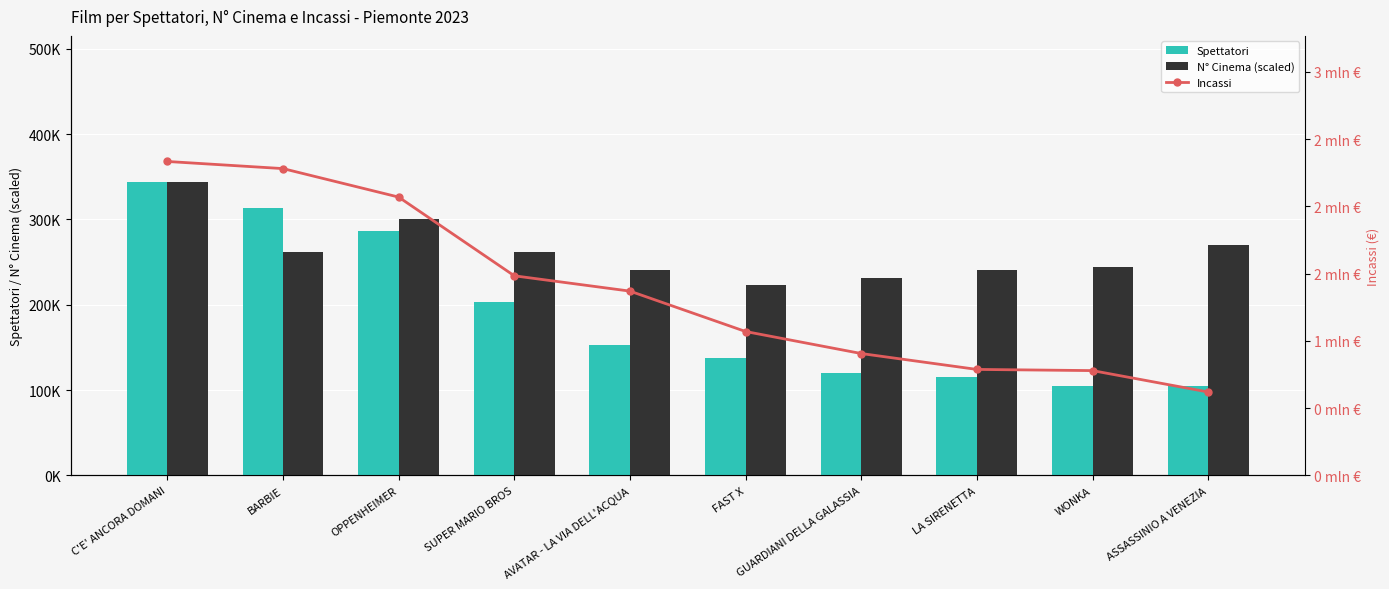

How many groups of bars are there?

10